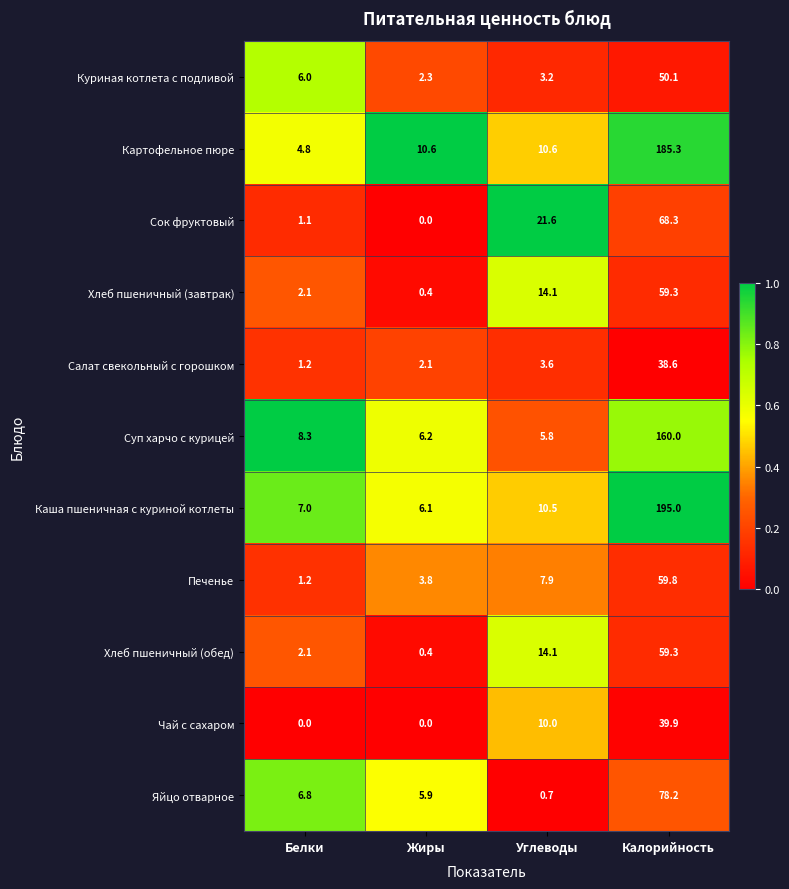

What is the approximate value of Яйцо отварное at Калорийность?

78.2